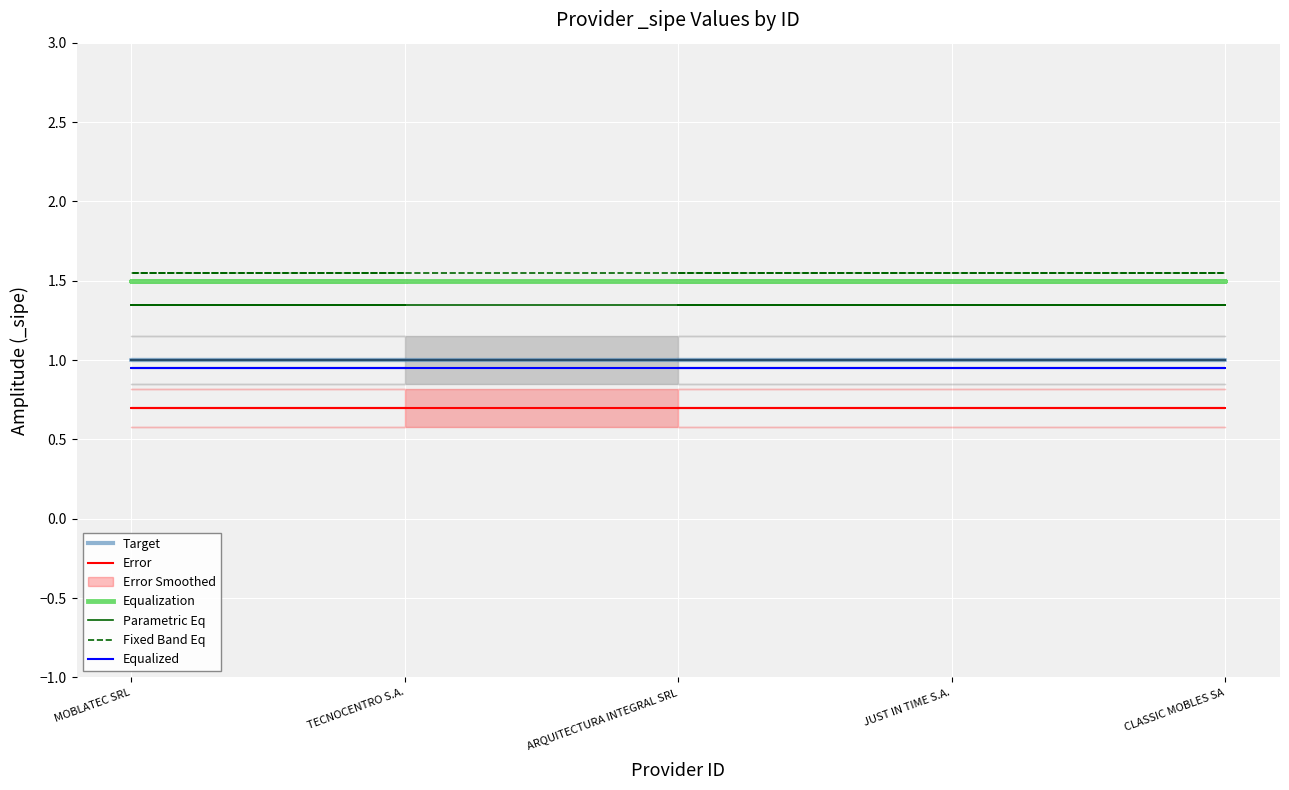

What is the total value across all series at TECNOCENTRO S.A.?

7.0